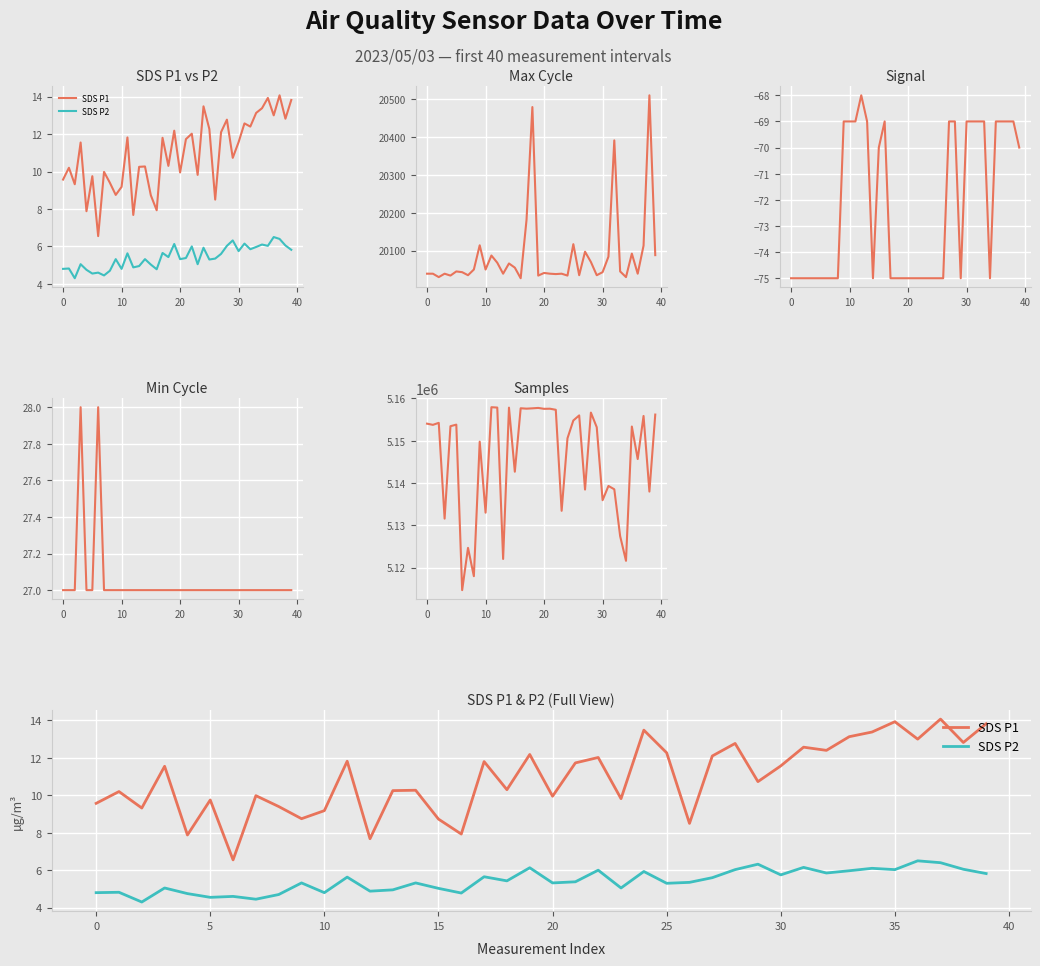

True or false: SDS P2 and Signal intersect in this chart.

False